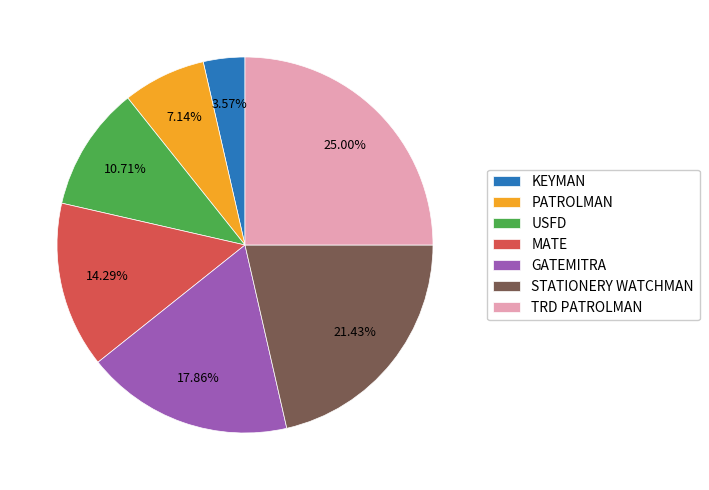

What is the largest slice in the pie chart?

TRD PATROLMAN